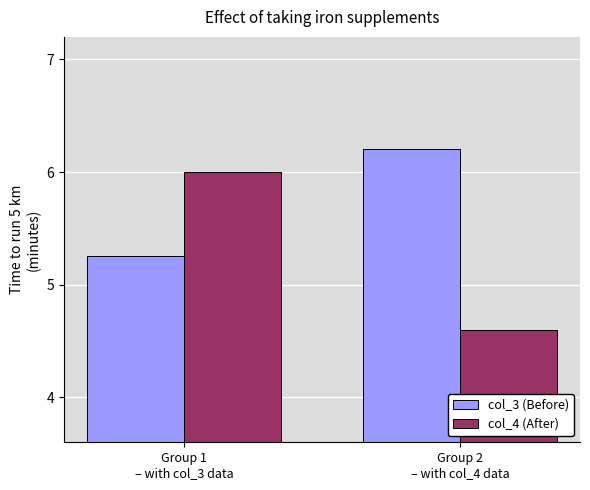

Read the col_4 (After) value at Group 2
– with col_4 data.

4.6